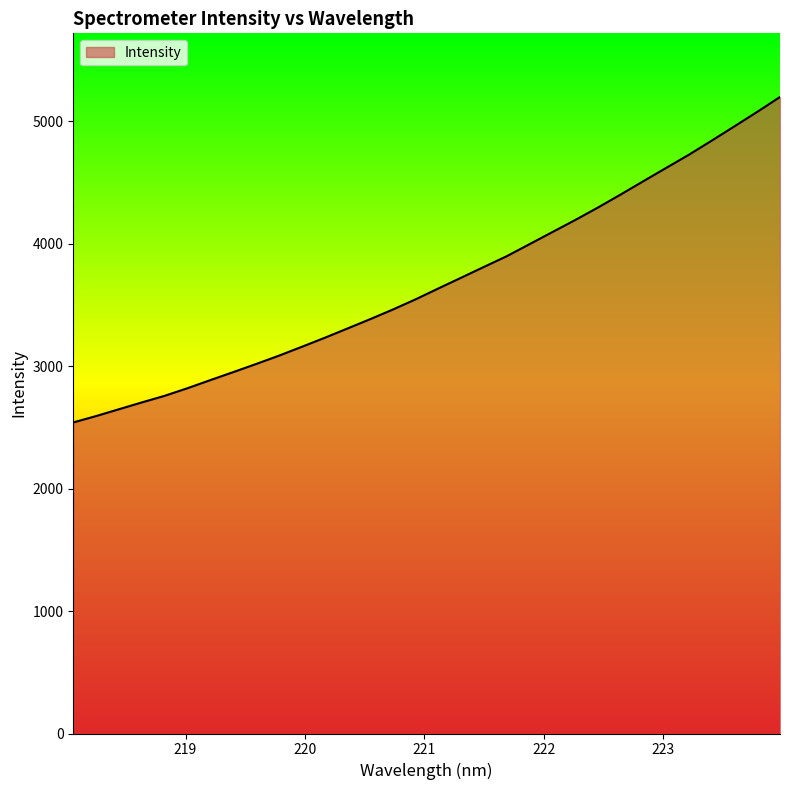

What is the difference between the second highest and minimum values?

2536.7